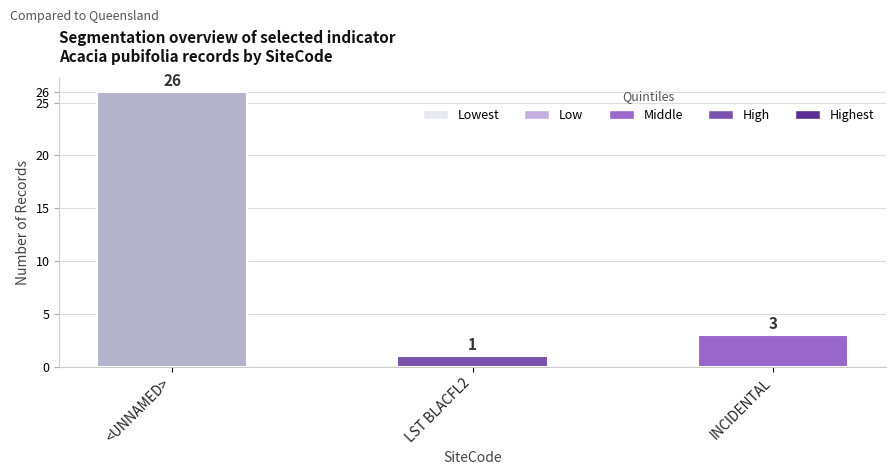

Are the bars grouped side by side (vs. stacked)?

No